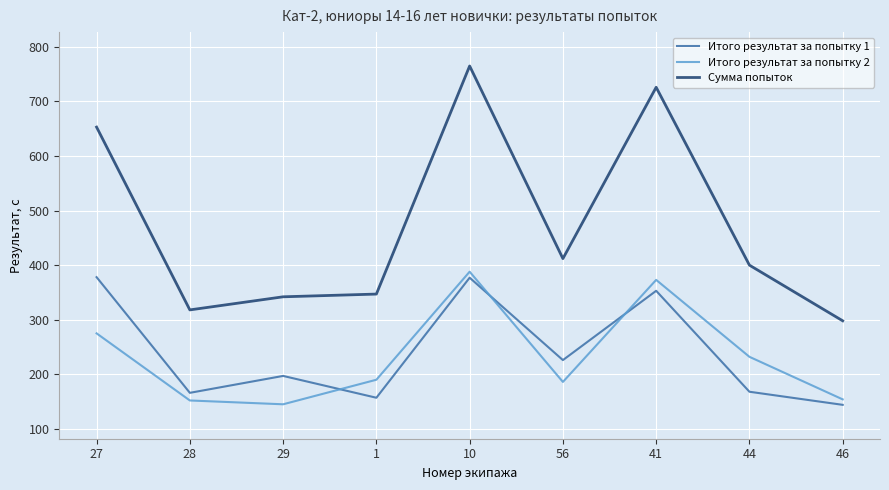

List the series in order of their peak value, lowest first.

Итого результат за попытку 1, Итого результат за попытку 2, Сумма попыток